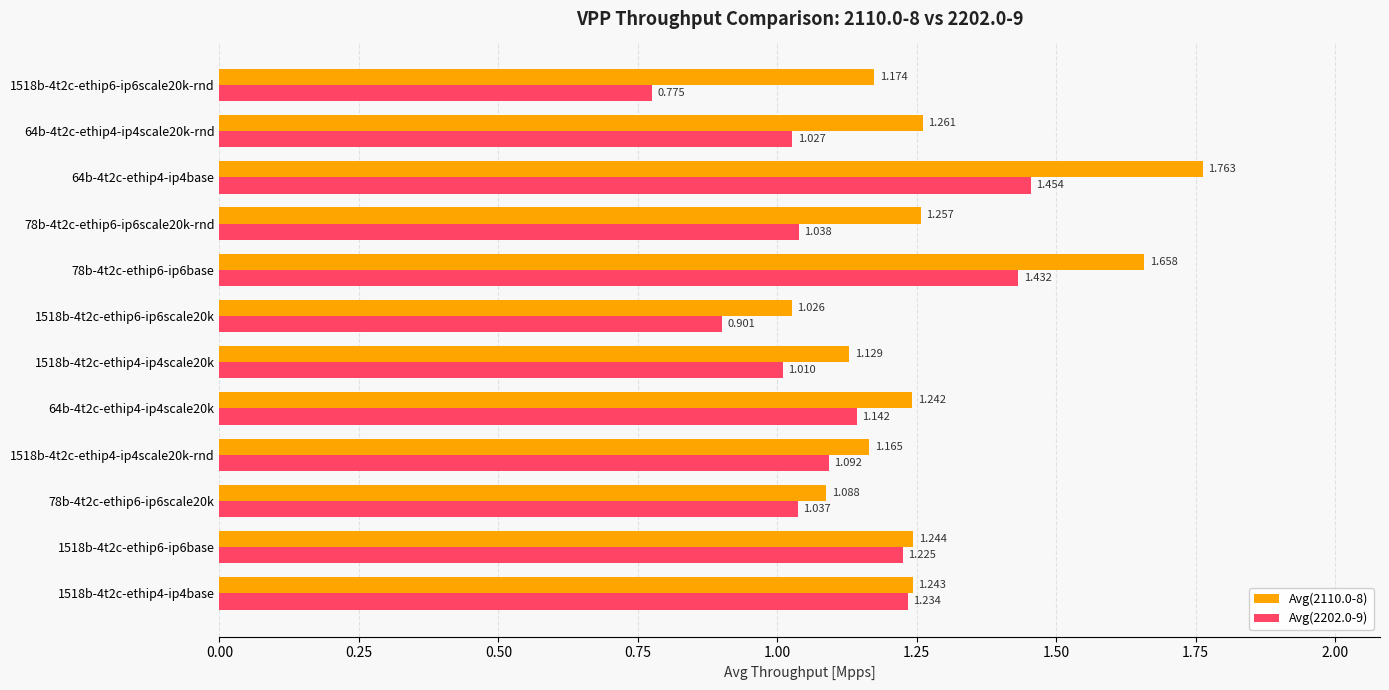

Is the value of Avg(2110.0-8) at 78b-4t2c-ethip6-ip6base greater than the value of Avg(2202.0-9) at 1518b-4t2c-ethip6-ip6scale20k?

Yes